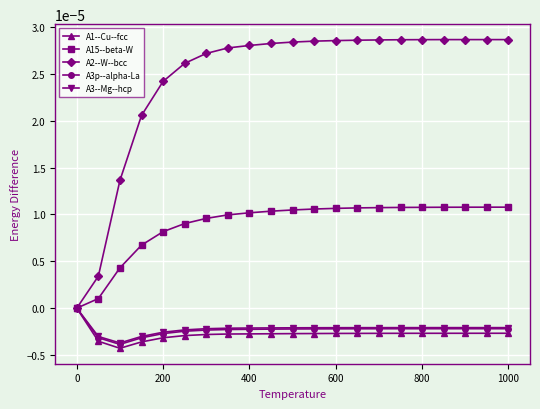

Which series has the largest total across all categories?

A2--W--bcc